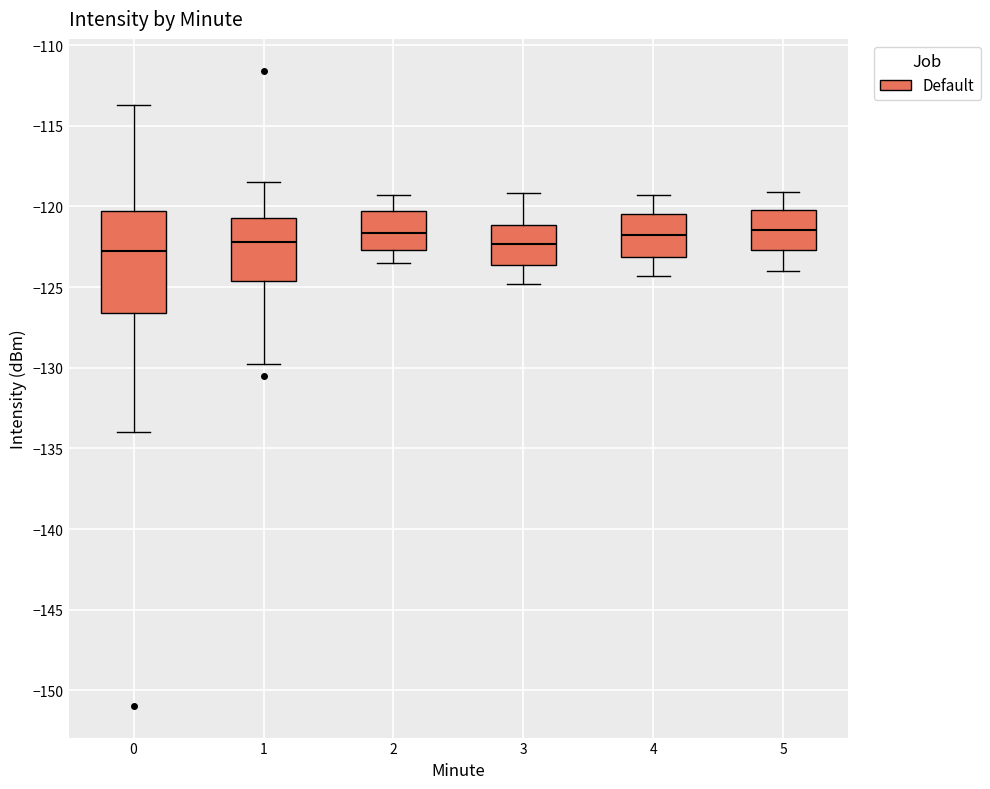

Comparing the boxes themselves (not the whiskers), which one is the tallest?

0